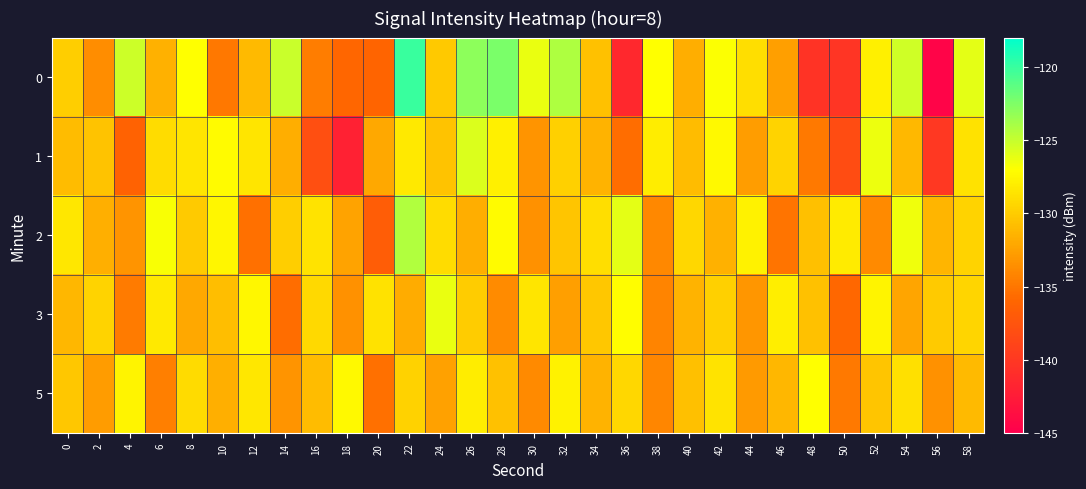

List the series in order of their peak value, highest first.

0, 2, 1, 3, 5